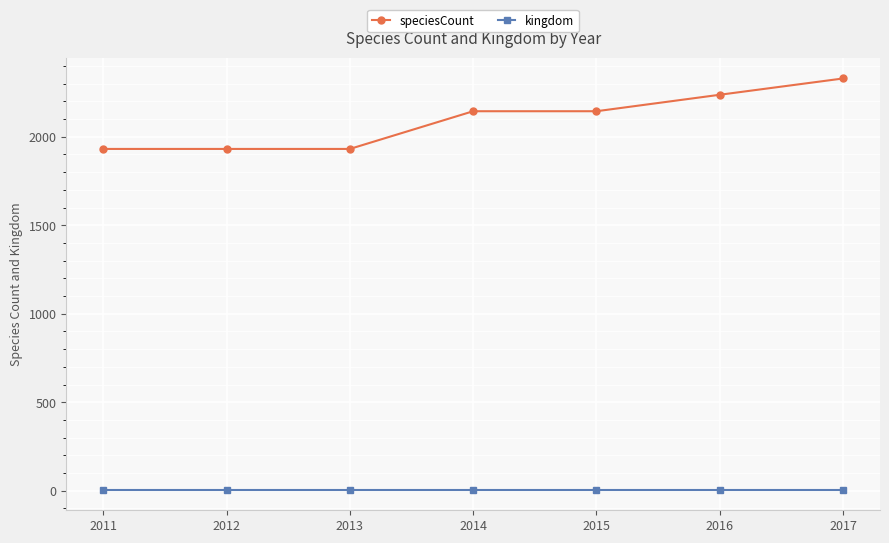

True or false: kingdom and speciesCount intersect in this chart.

False